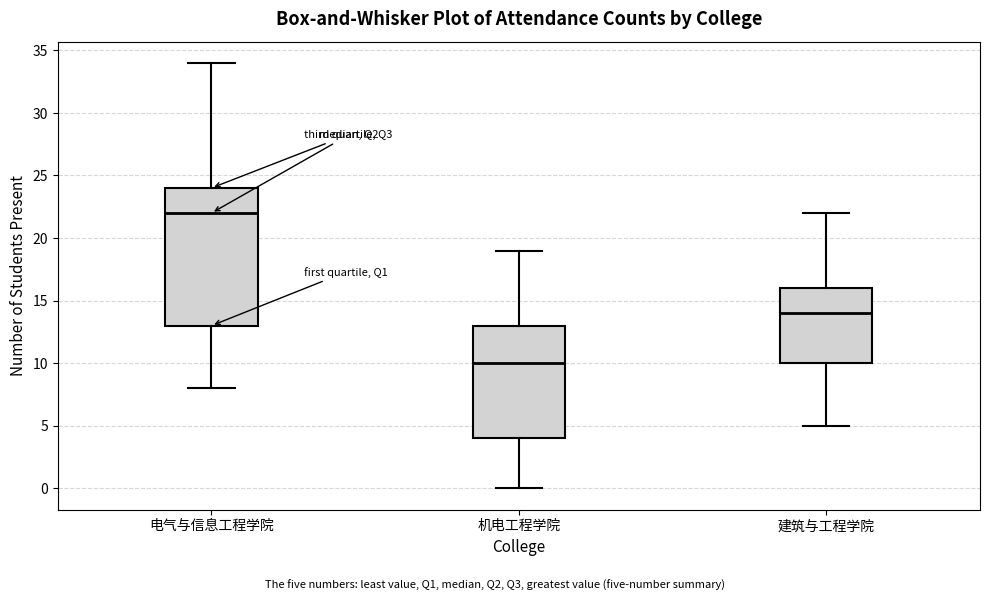

Which box has the highest median line?

电气与信息工程学院